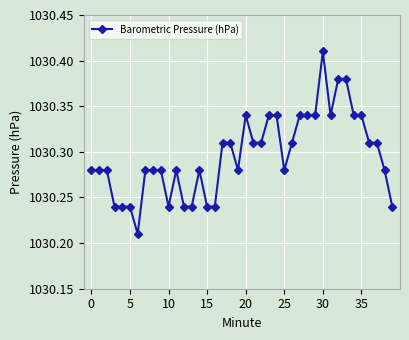

Count the values in the range 1030 to 1031.

40